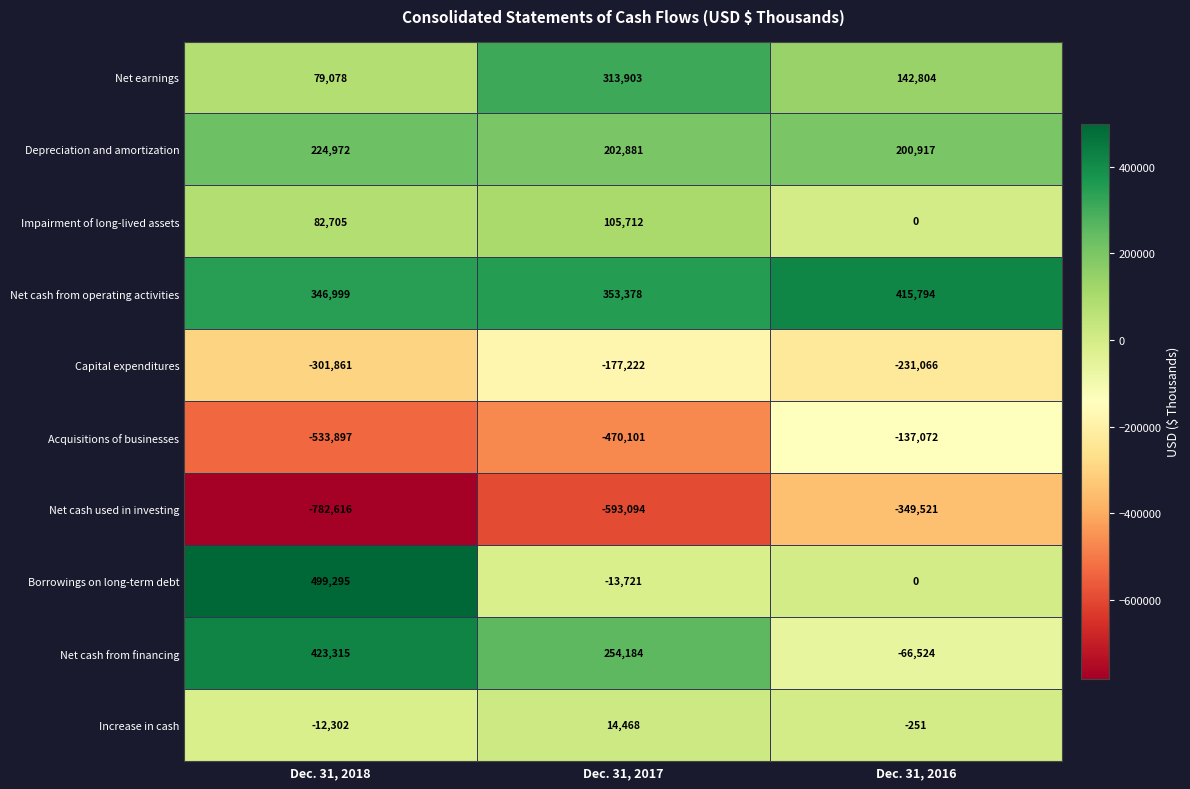

Which series has the largest total across all categories?

Net cash from operating activities